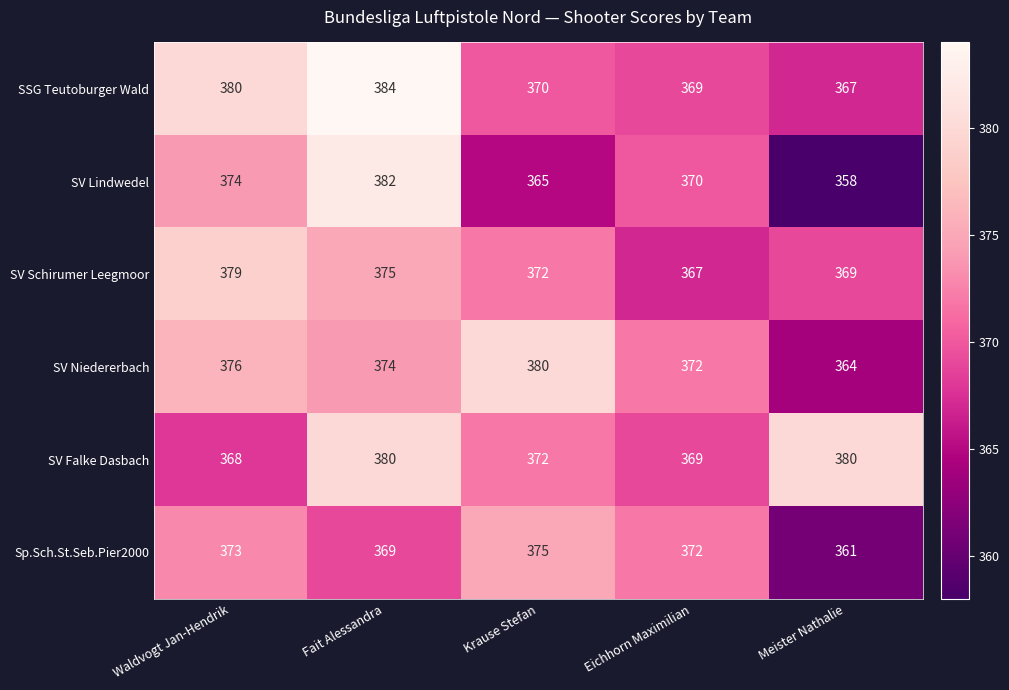

What is the minimum value for SV Niedererbach?

364